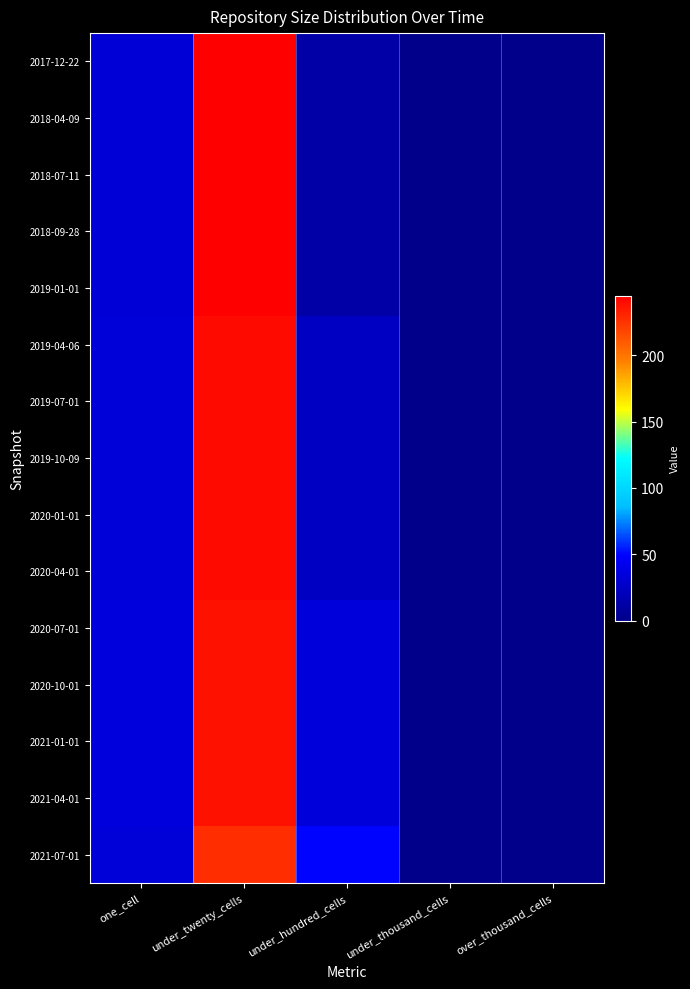

At which category does the chart reach its peak across all series?

under_twenty_cells